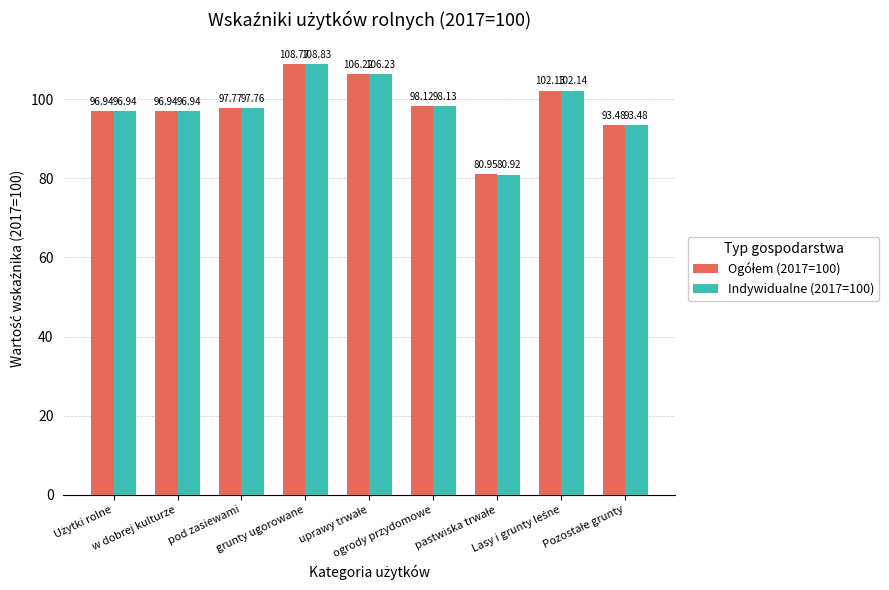

At how many categories does at least one series exceed 90?

8